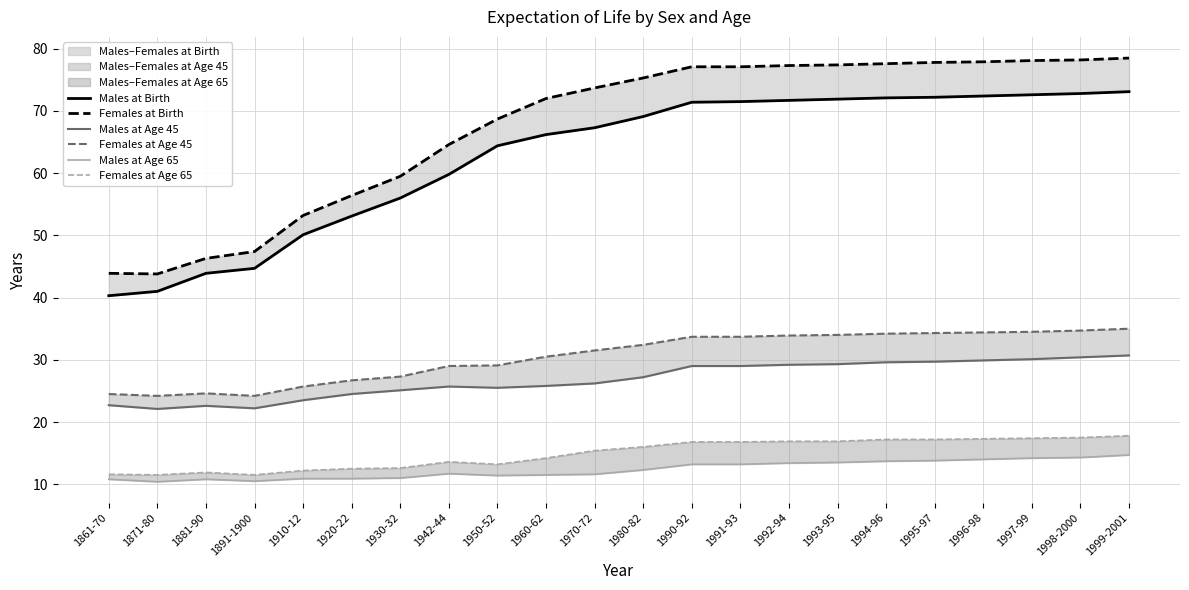

Is it true that Males at Birth equals 44.7 at 1891-1900?

True